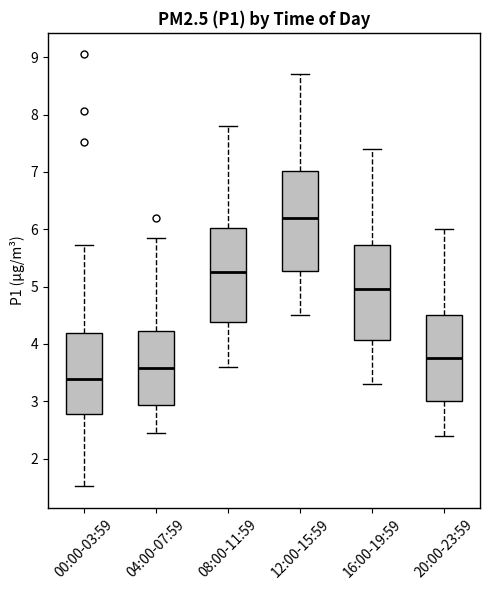

Reading left to right, transcribe this box plot: for each box, give where its median line is, the range the box spans, and where its two whiskers end, as read against the y-axis. The values are not printed on the chart, so give them approximately, as read against the axis.

00:00-03:59: median 3.4, box 2.8 to 4.2, whiskers 1.5 to 5.7
04:00-07:59: median 3.6, box 2.9 to 4.2, whiskers 2.5 to 5.9
08:00-11:59: median 5.3, box 4.4 to 6.0, whiskers 3.6 to 7.8
12:00-15:59: median 6.2, box 5.3 to 7.0, whiskers 4.5 to 8.7
16:00-19:59: median 5.0, box 4.1 to 5.7, whiskers 3.3 to 7.4
20:00-23:59: median 3.8, box 3.0 to 4.5, whiskers 2.4 to 6.0